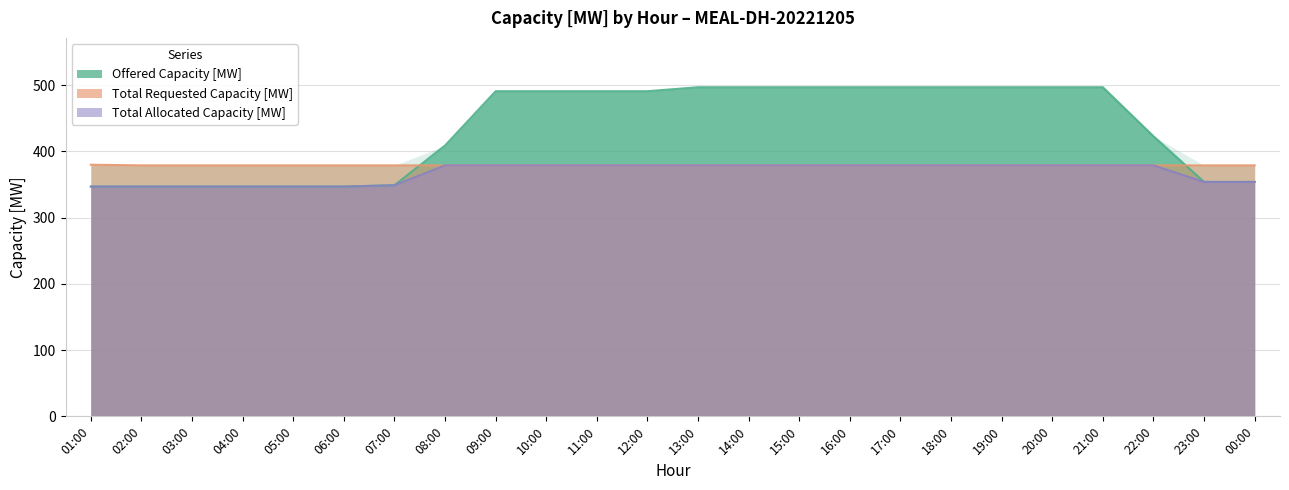

What is the difference between the maximum and minimum values in the Offered Capacity [MW] series?

150